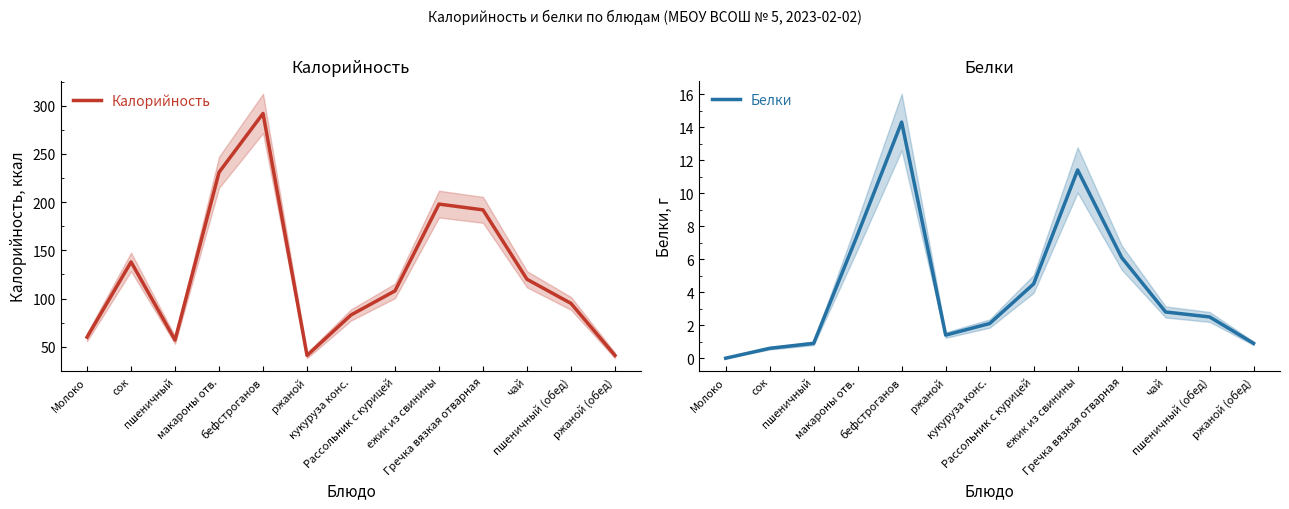

At which label does Калорийность first exceed 108?

сок